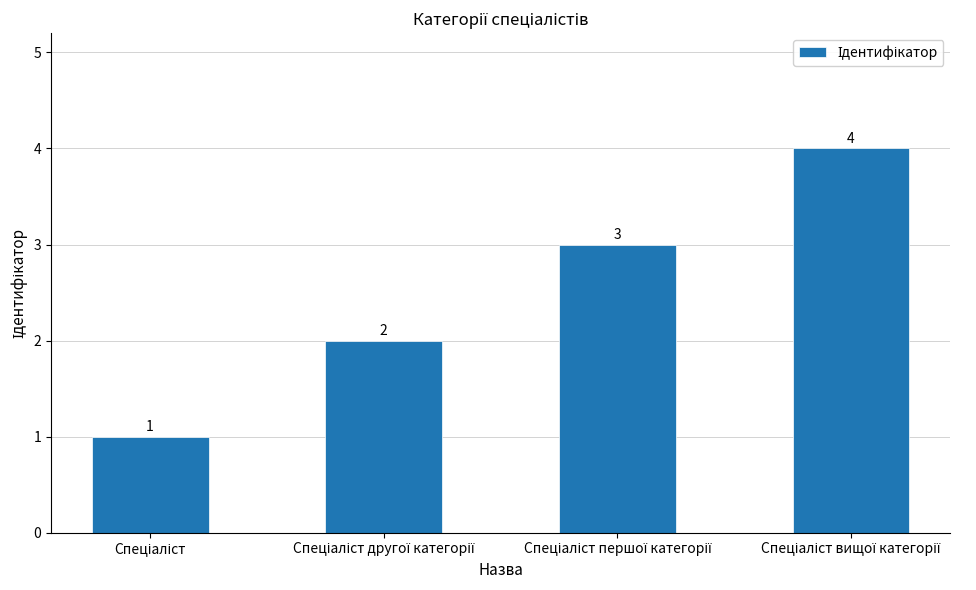

What is the value of the 4th bar from the left?

4